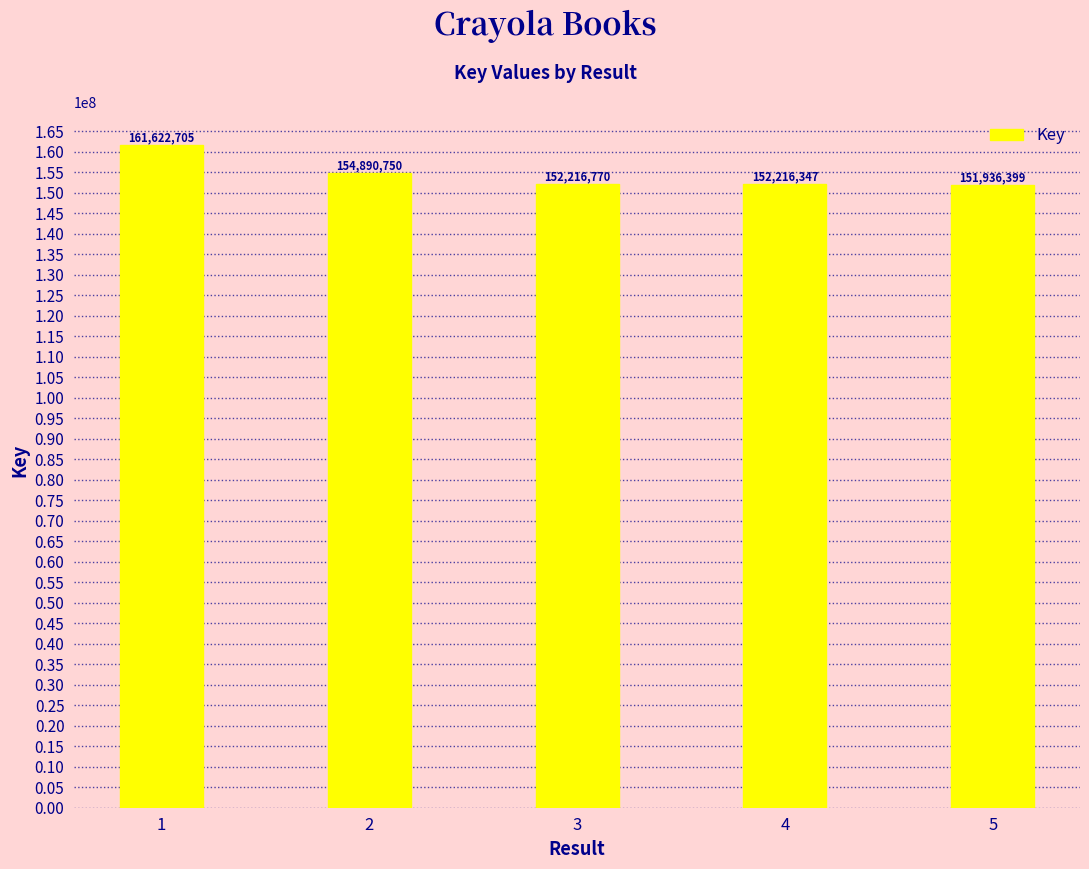

What is the sum of all values?

772882971